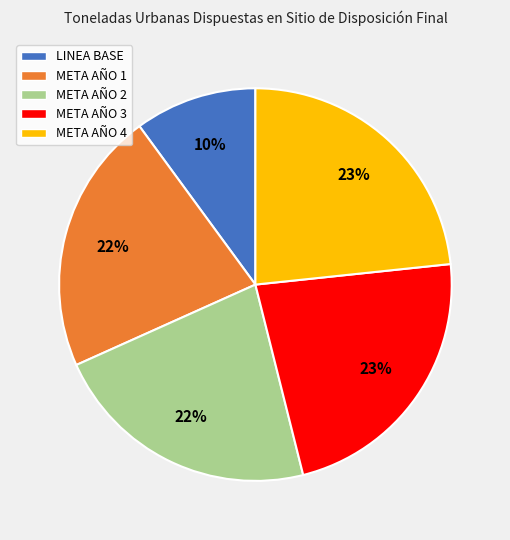

How many slices are in this pie chart?

5